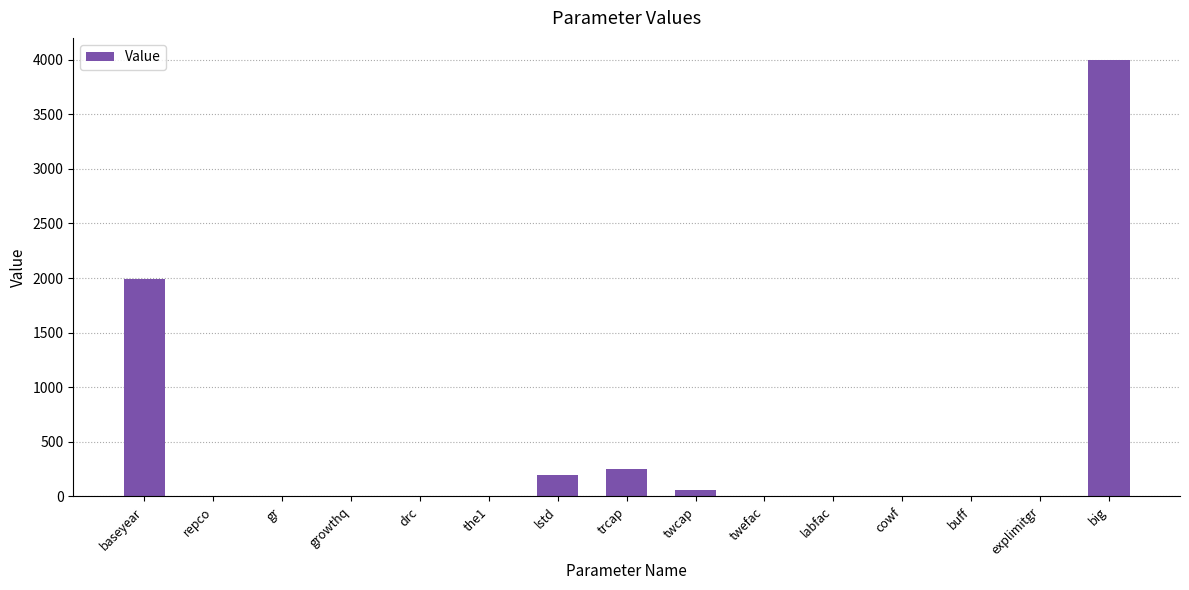

What is the sum of all values?

6510.9